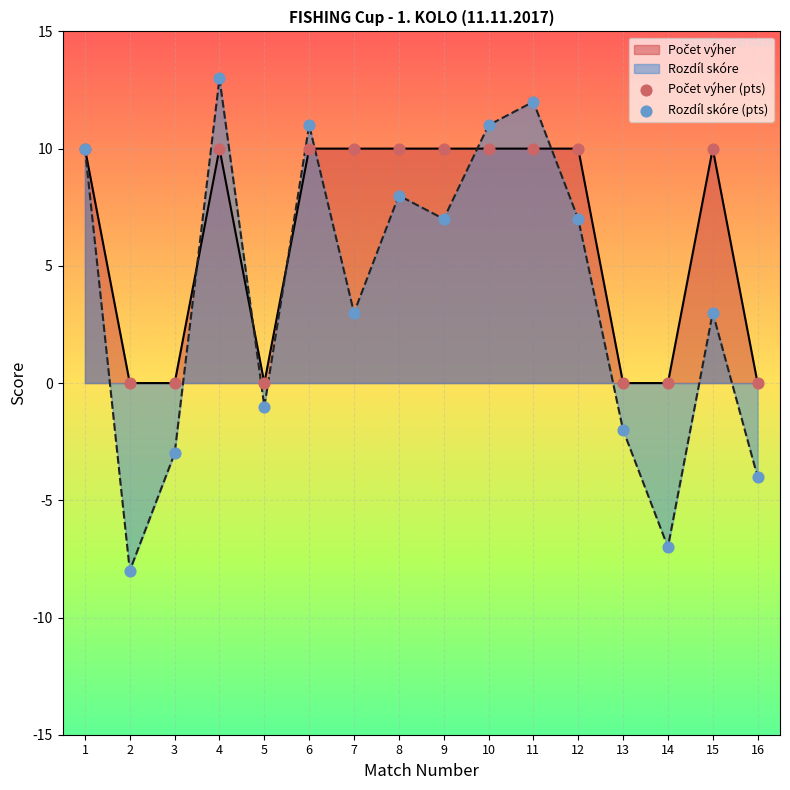

Which series has the largest total across all categories?

Počet výher (pts)